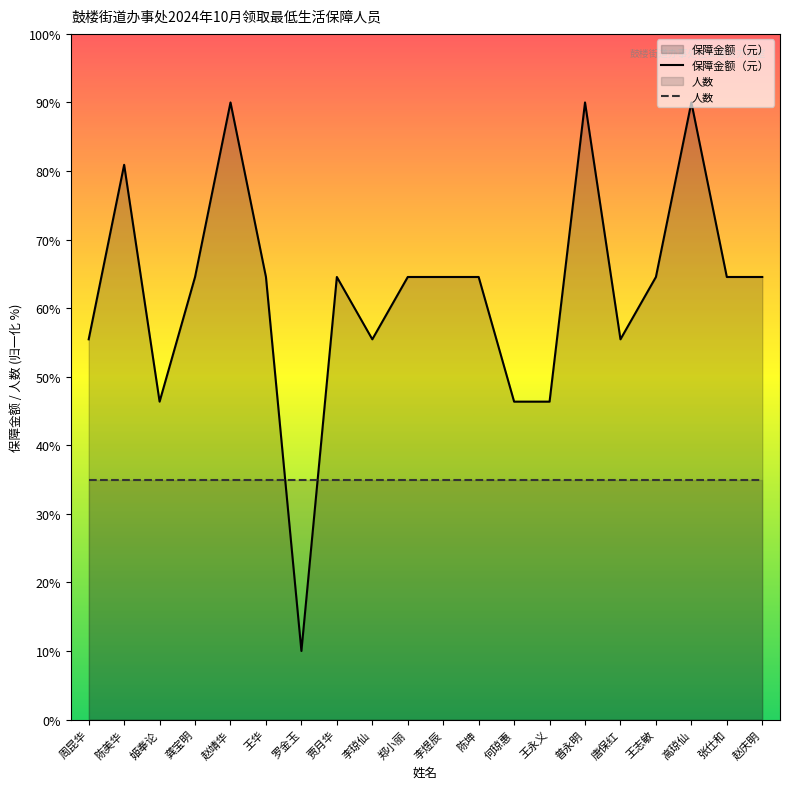

What is the highest value of the 保障金额（元） series?

90.0